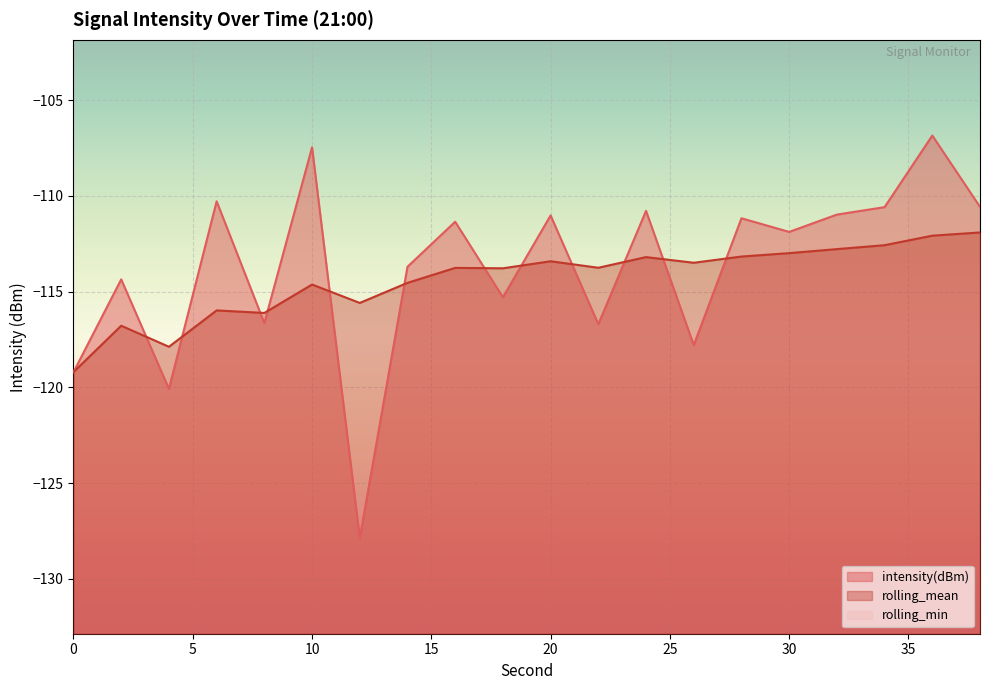

Which series ends up on top after the final intersection of intensity(dBm) and rolling_mean?

intensity(dBm)